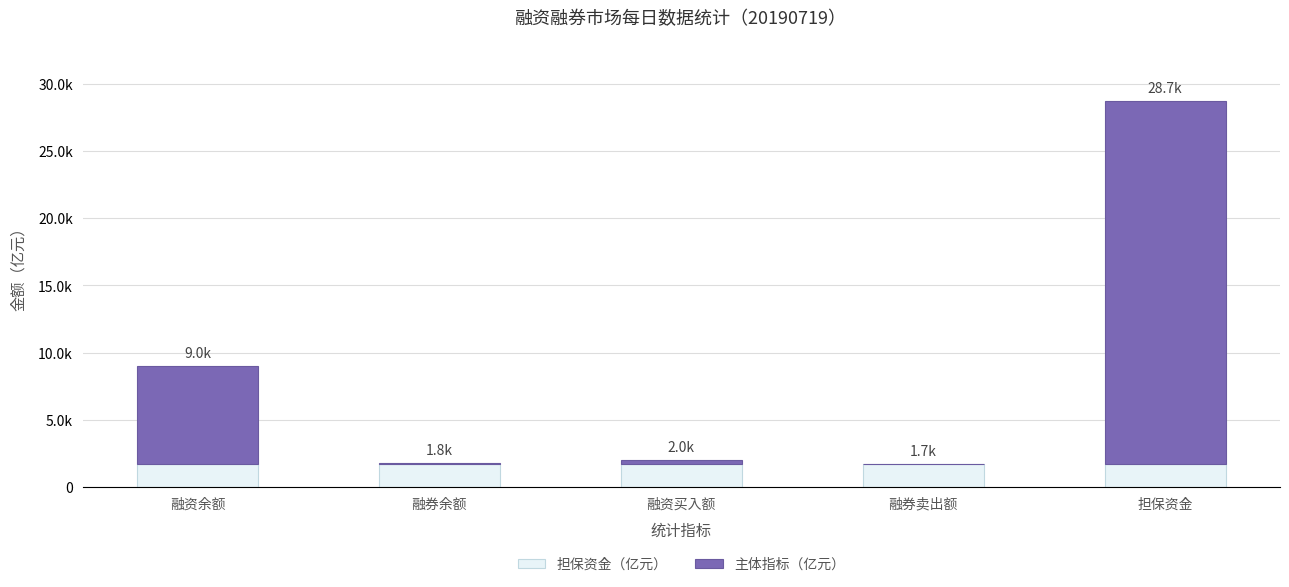

Are the bars horizontal?

No